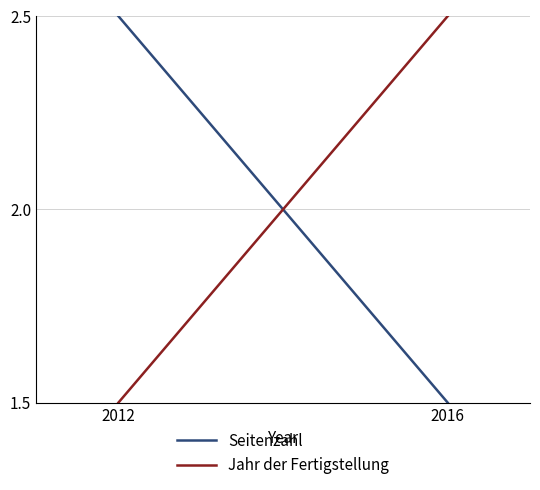

Which series has the largest total across all categories?

Seitenzahl